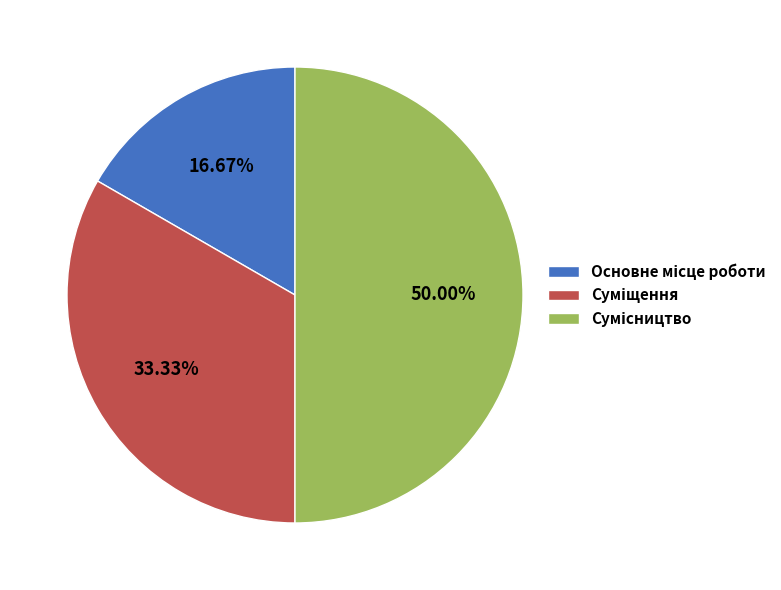

Combined, what portion of the pie is Основне місце роботи and Суміщення?

50.0%